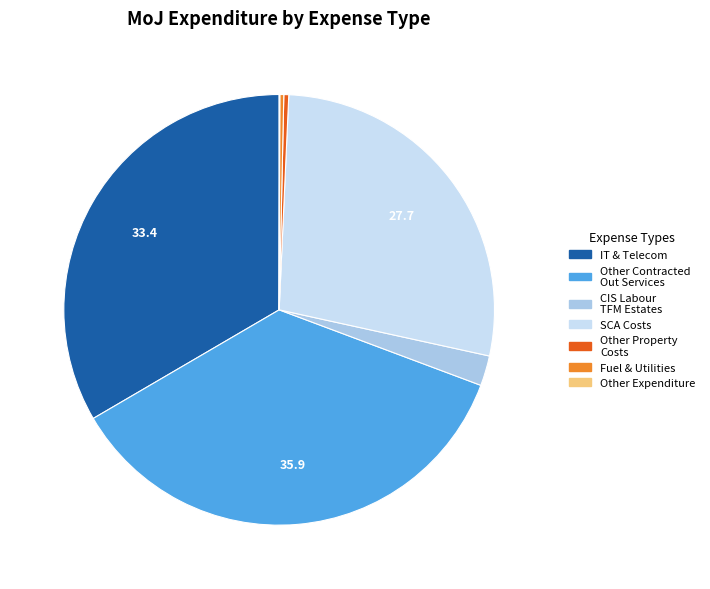

Is there a majority slice in this chart?

No